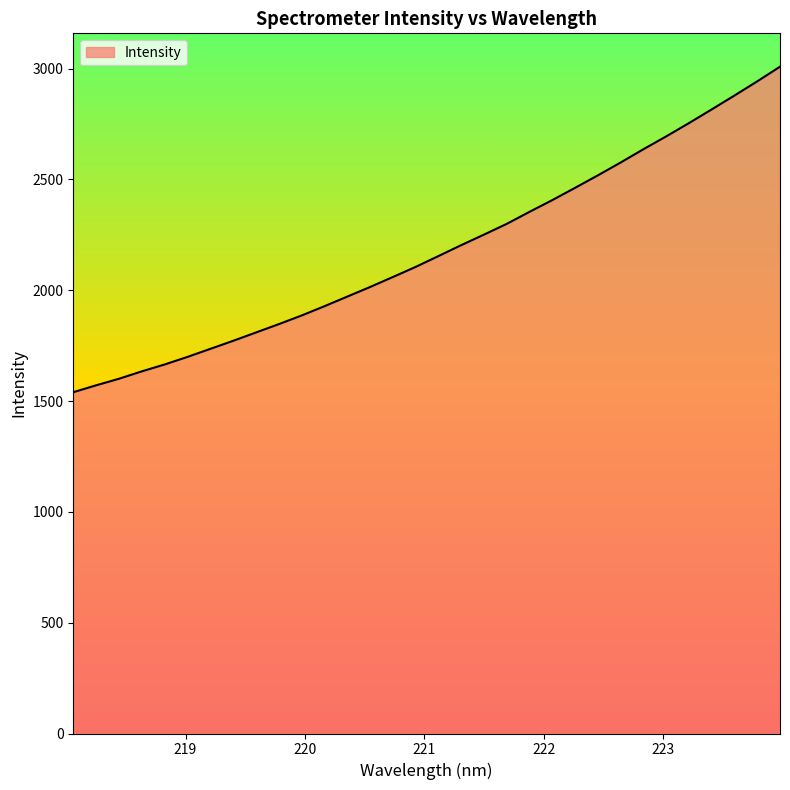

What is the maximum value shown in the chart?

3008.6